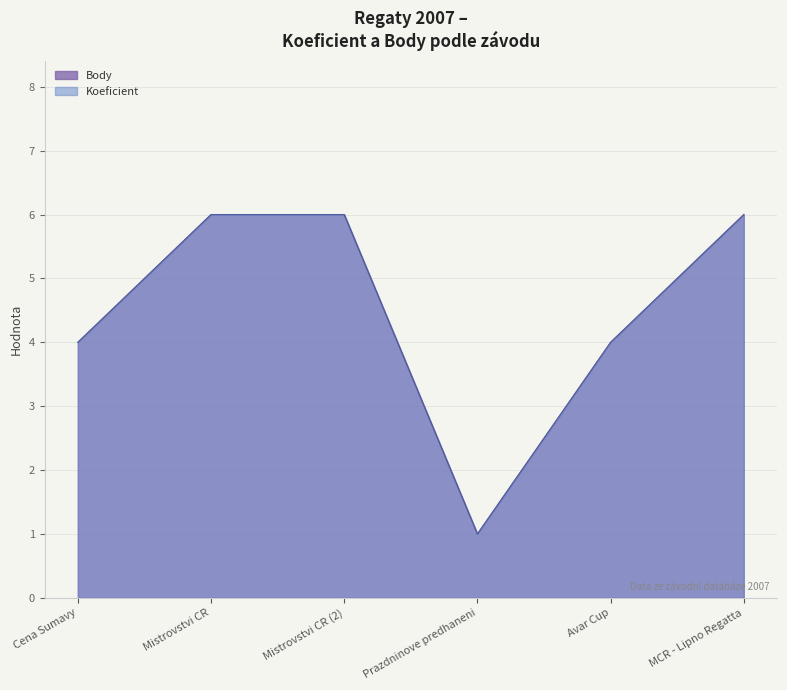

True or false: Body and Koeficient intersect in this chart.

False